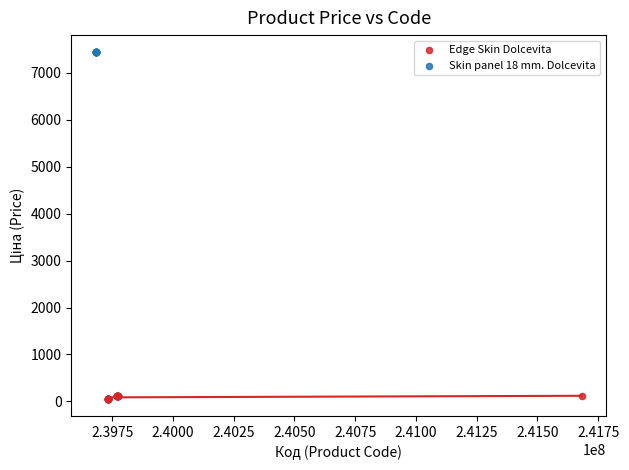

Which series reaches the minimum Y coordinate?

Edge Skin Dolcevita